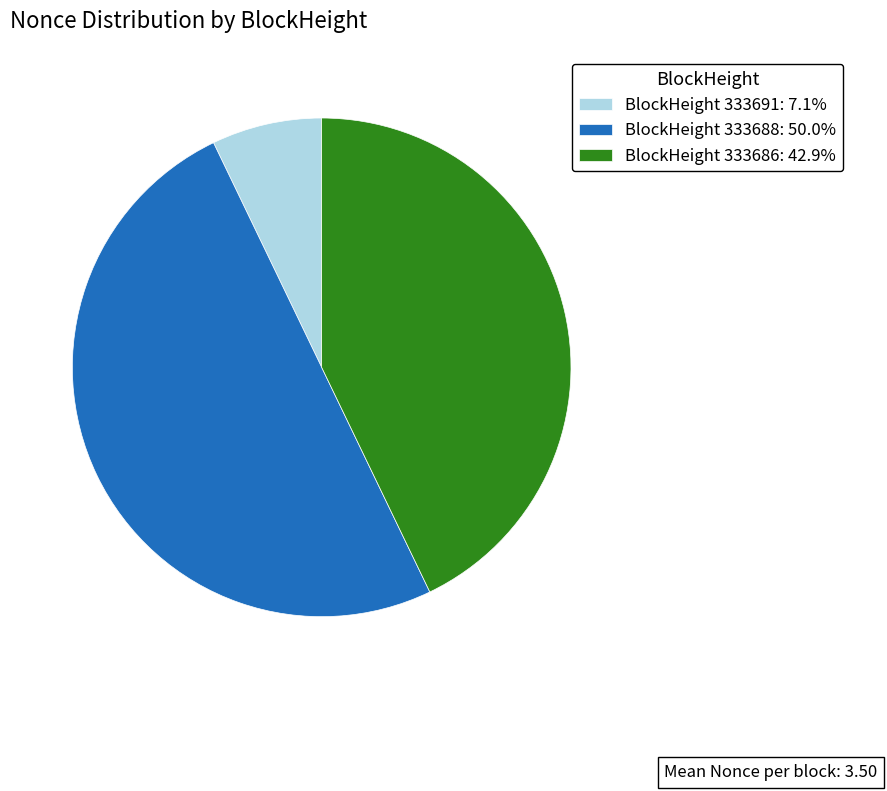

Approximately how many times larger is the value at BlockHeight 333688: 50.0% compared to BlockHeight 333686: 42.9%?

1.2